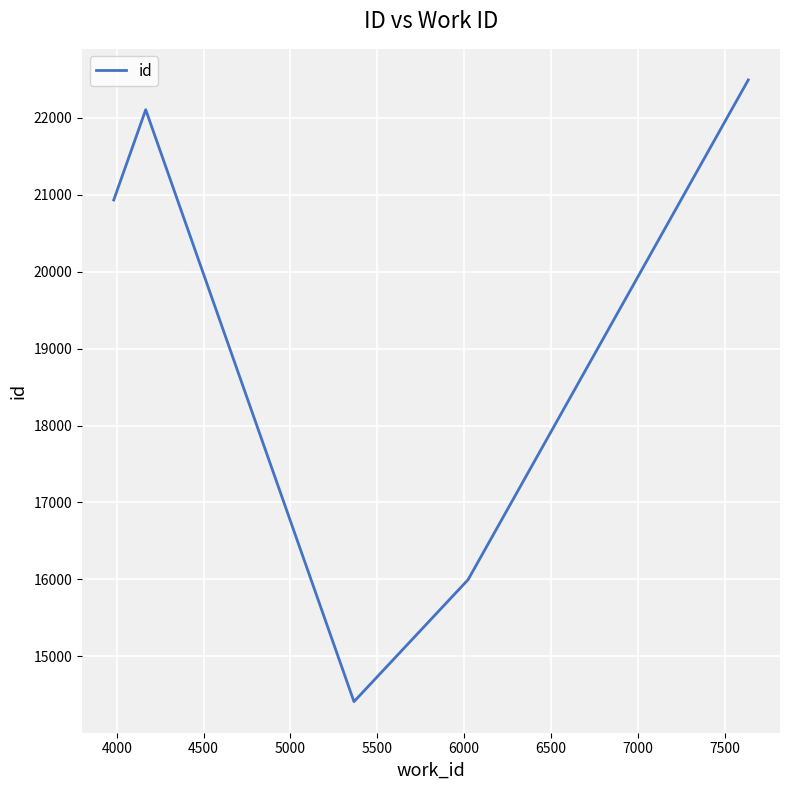

What is the maximum value shown in the chart?

22491